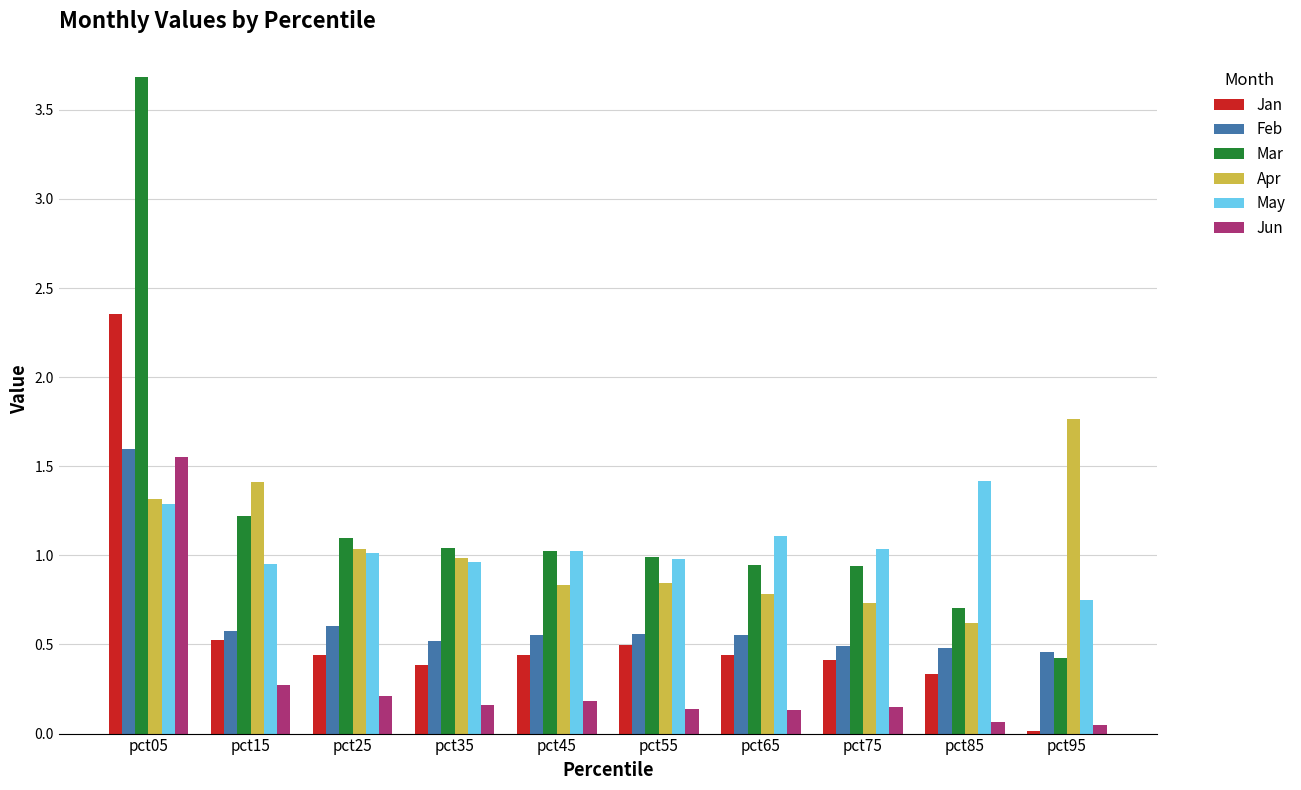

Is it true that Jun equals 0.3 at pct35?

False